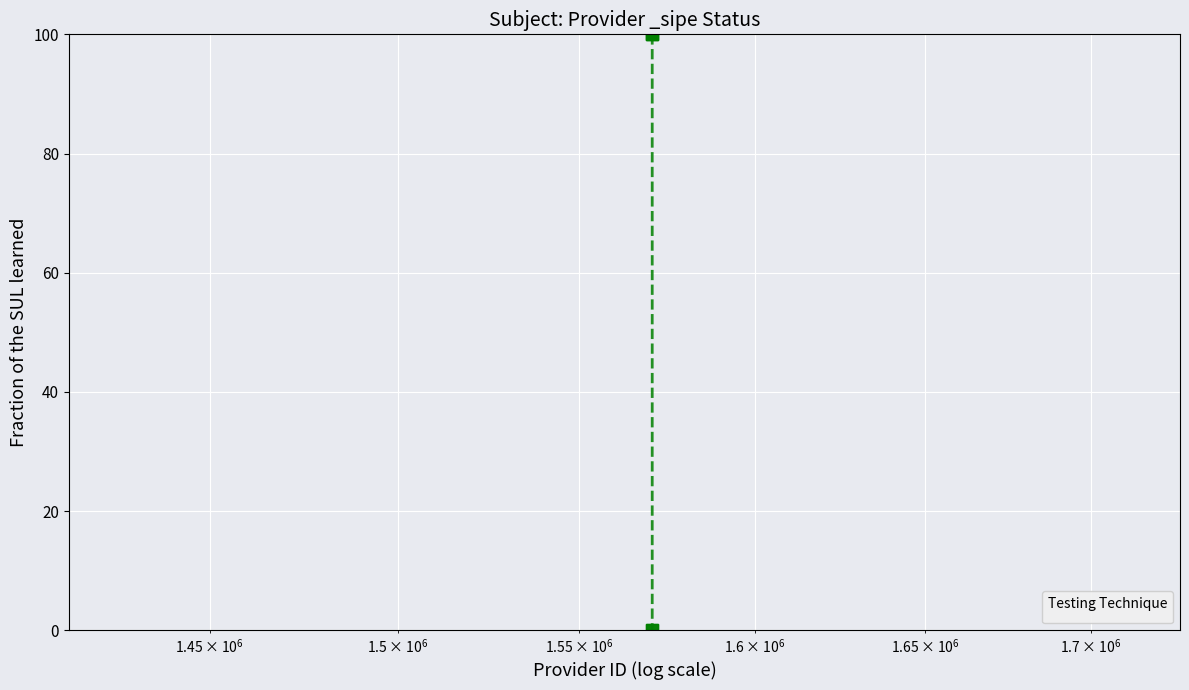

Reading right to left, what are all the values shown in this chart?

1570566=0	1570567=0	1570568=100	1570569=100	1570570=100